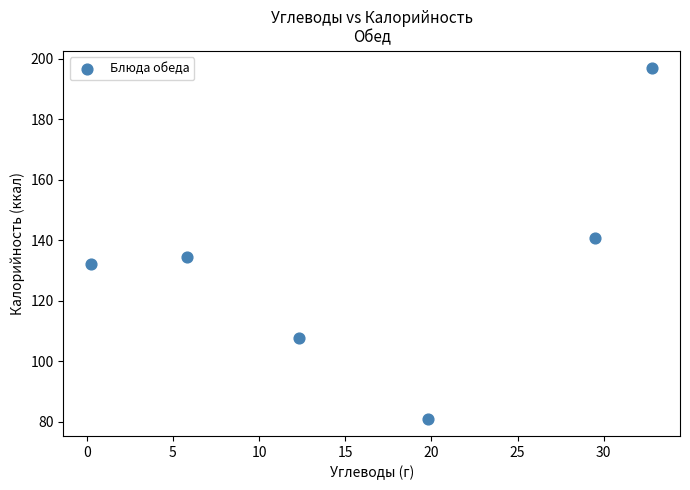

What is the average X value?

16.7